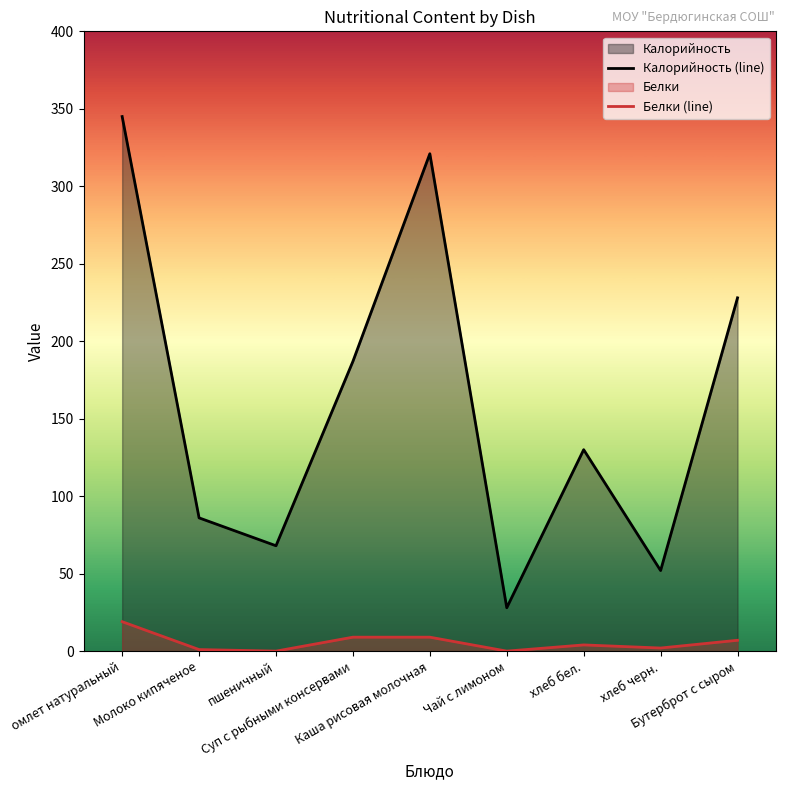

Between хлеб черн. and Чай с лимоном, which is larger?

хлеб черн.